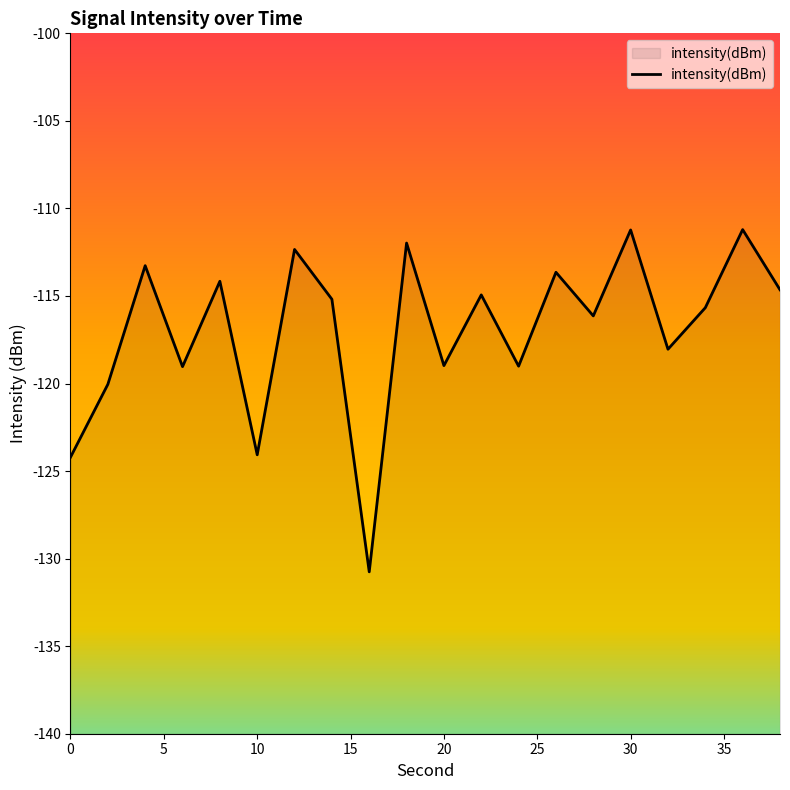

What is the difference between the values at 18 and 0?

12.2